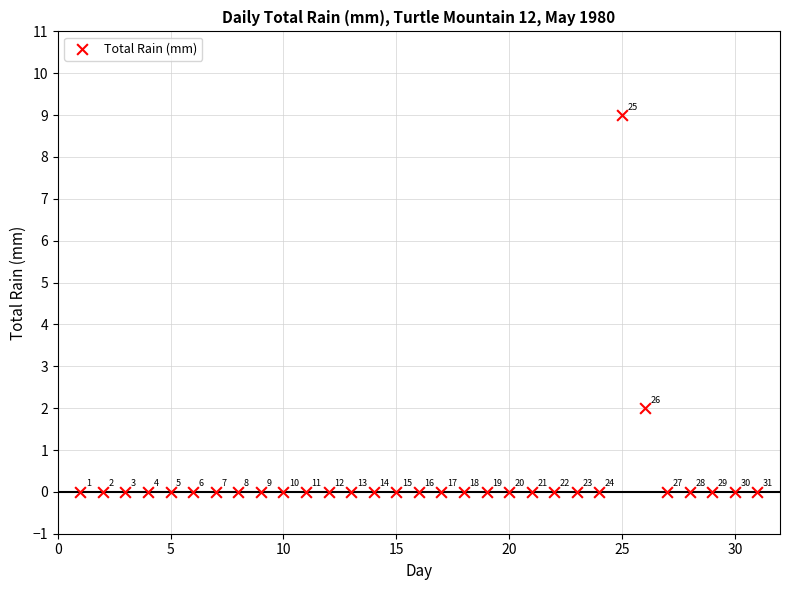

What is the range of X values (max minus min)?

30